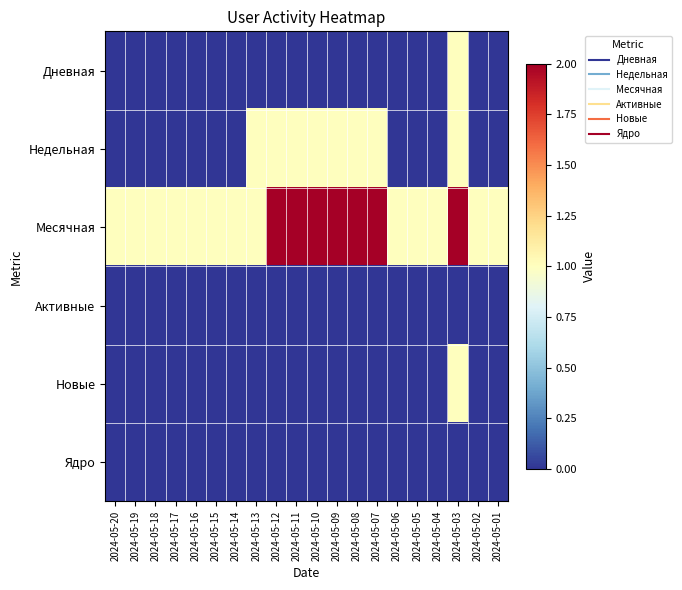

Rank the series by their maximum value, from lowest to highest.

Активные, Ядро, Дневная, Недельная, Новые, Месячная